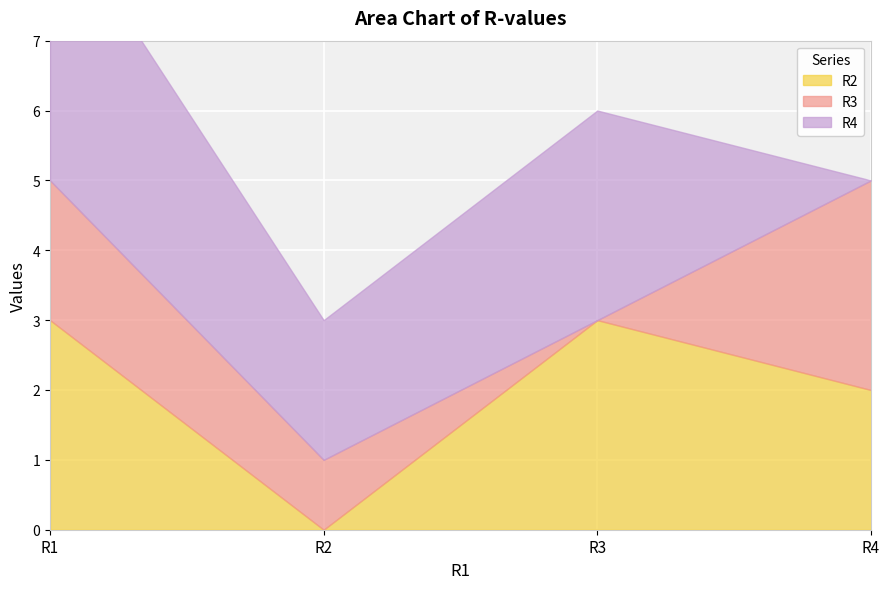

How many lines are shown in the chart?

3